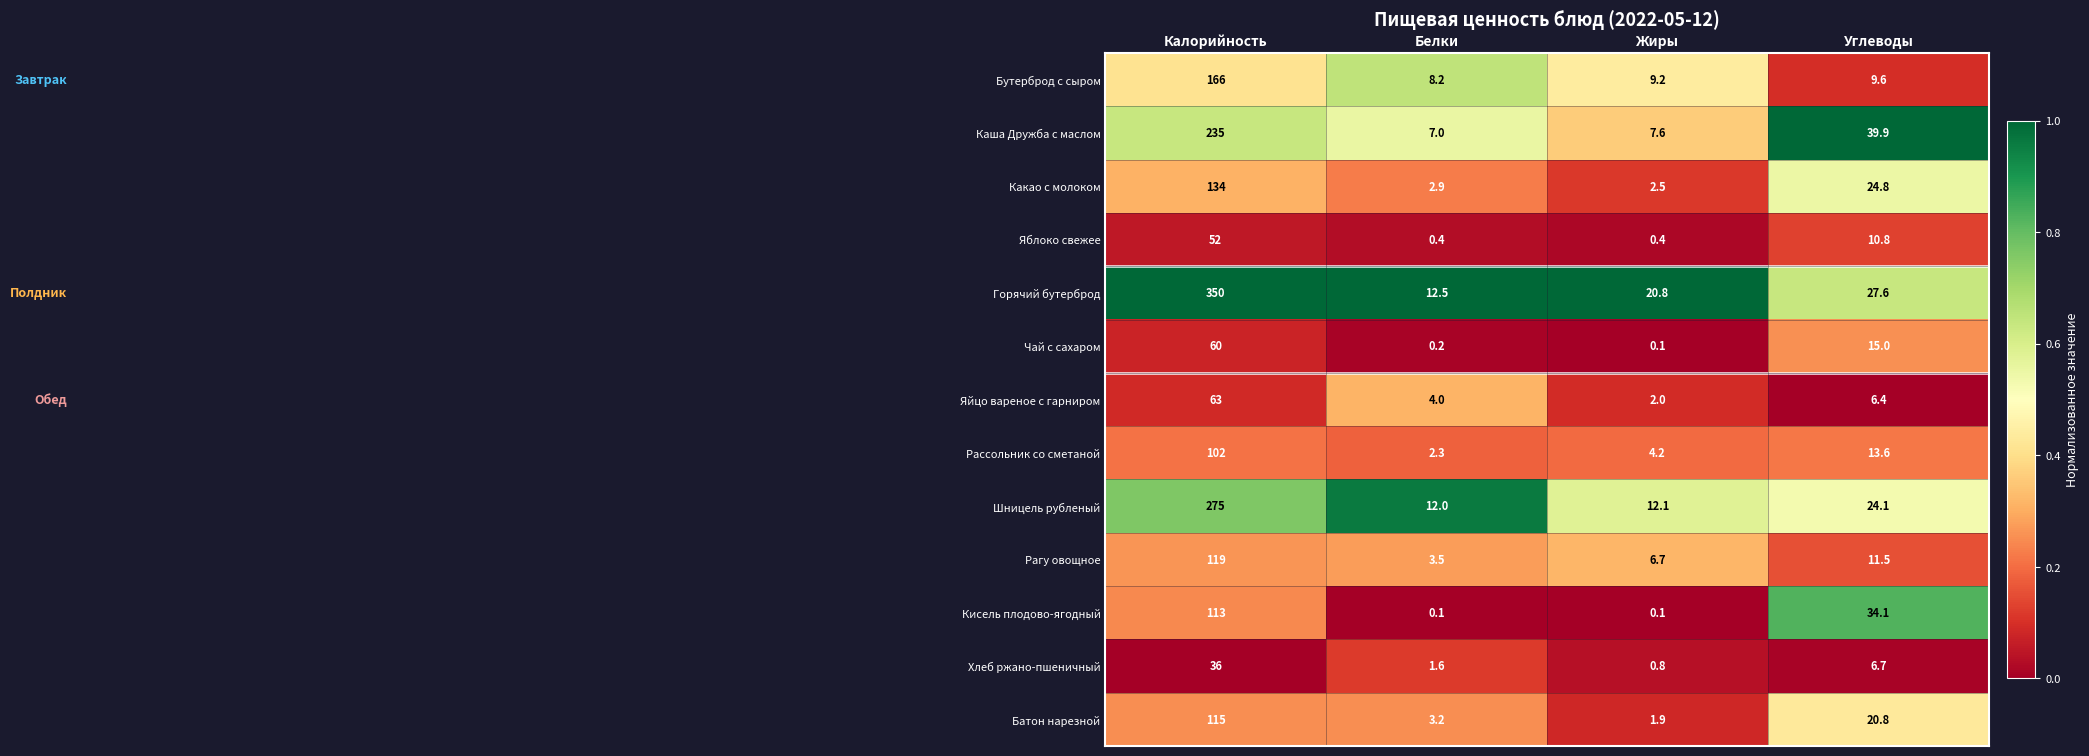

What is the average value of the Рассольник со сметаной series?

30.5